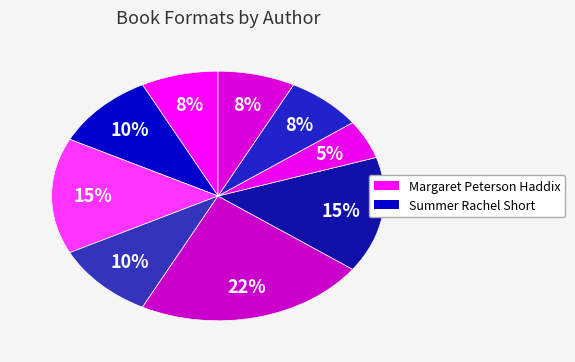

Does any single category account for the majority?

No